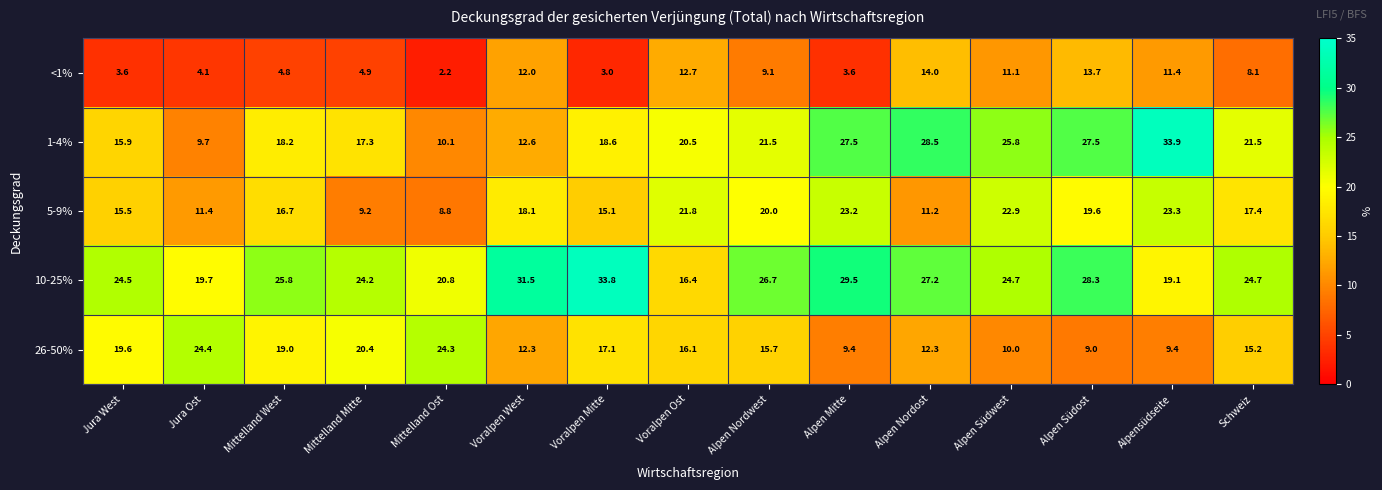

Which series has the widest spread of values?

1-4%